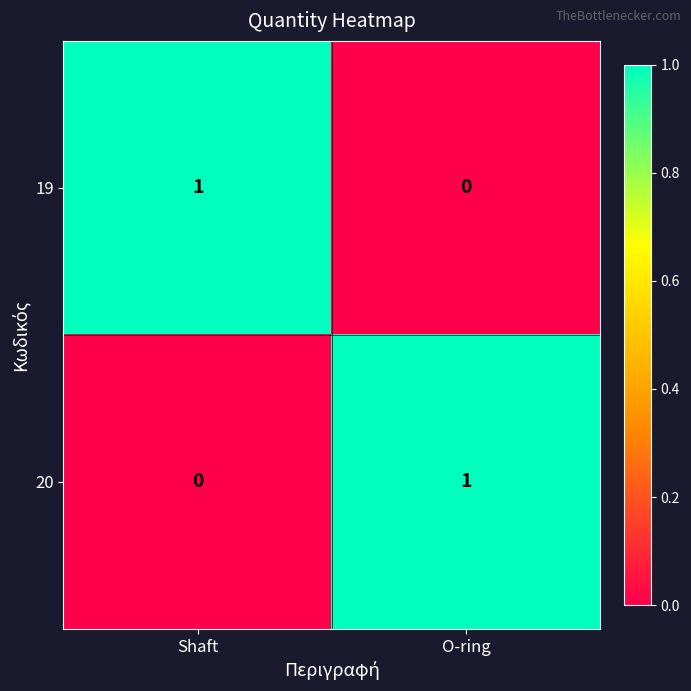

Is the value of 20 at Shaft greater than the value of 19 at Shaft?

No